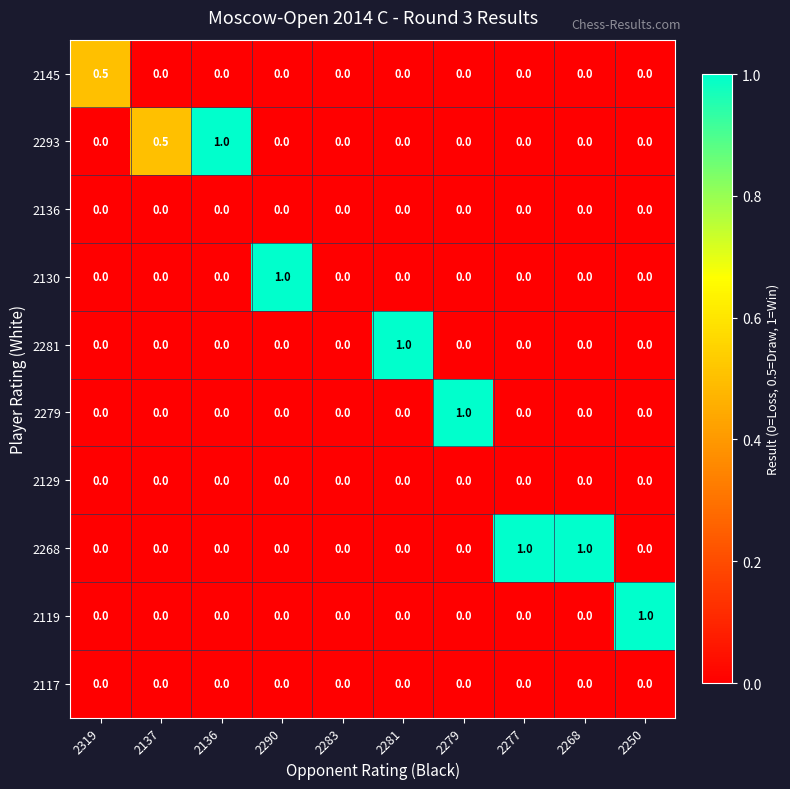

How many 2130 values are between 0 and 1?

10